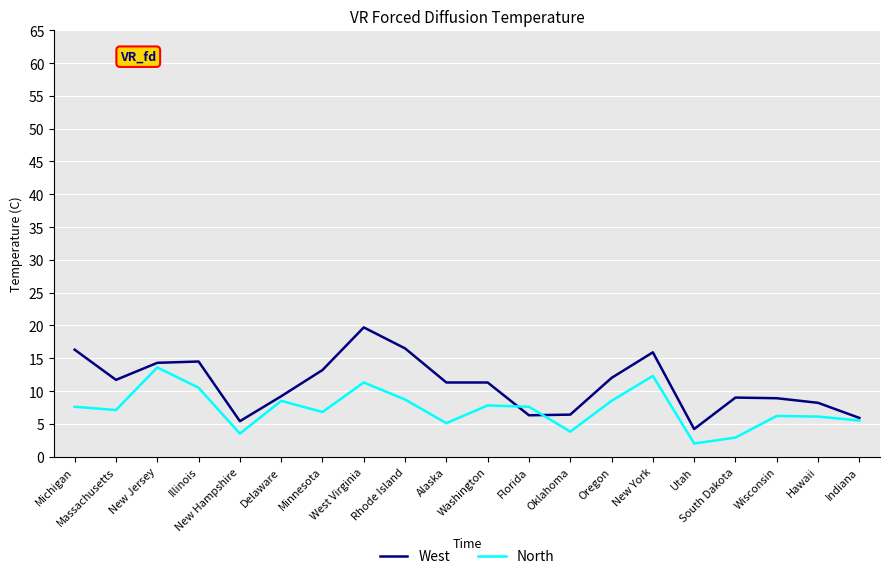

Rank the series by their average value, from highest to lowest.

West, North